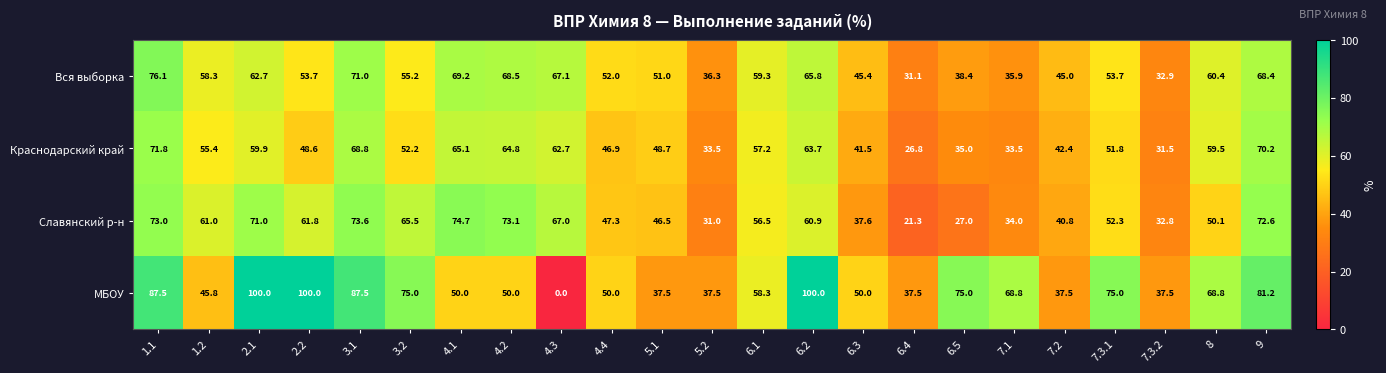

At 2.2, list the series in order from smallest to largest.

Краснодарский край, Вся выборка, Славянский р-н, МБОУ